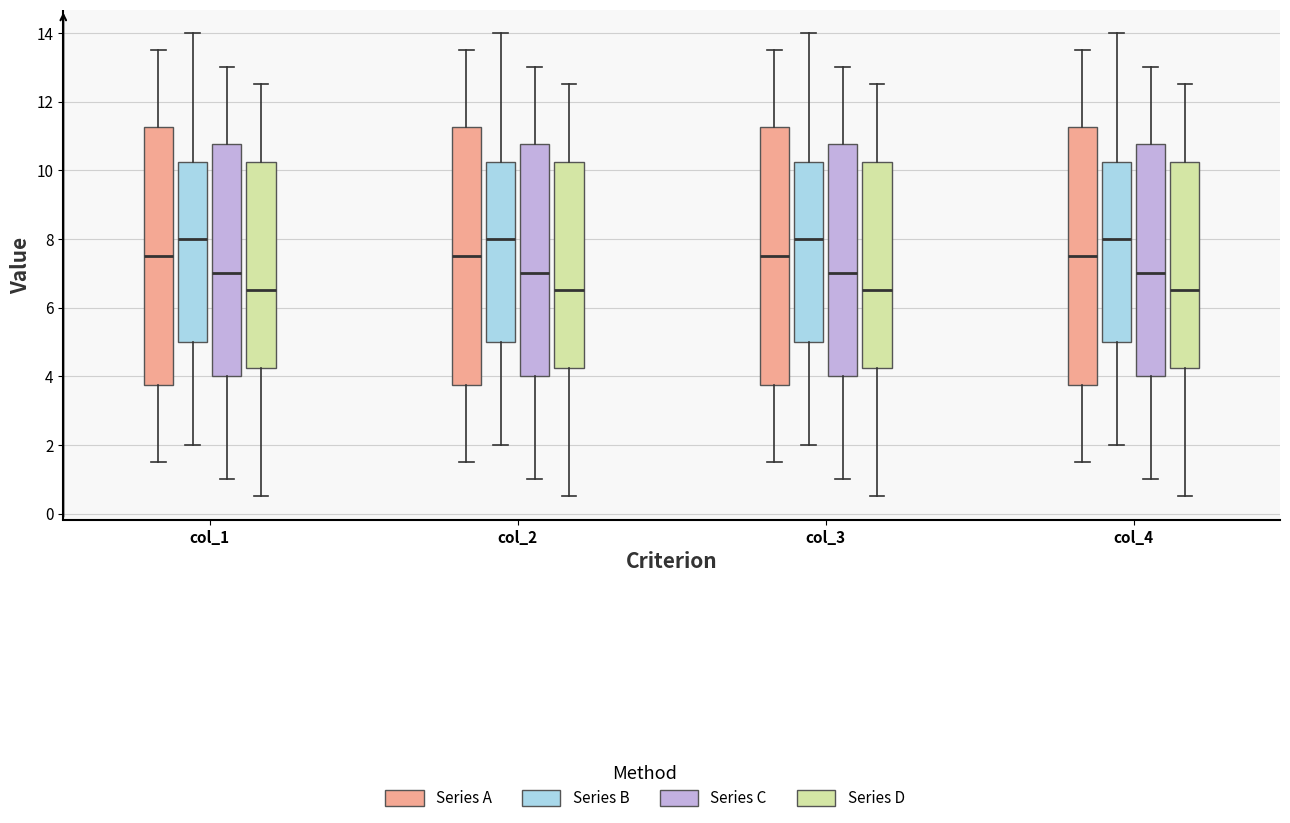

Reading left to right, transcribe this box plot: for each box, give where its median line is, the range the box spans, and where its two whiskers end, as read against the y-axis. The values are not printed on the chart, so give them approximately, as read against the axis.

col_1 (Series A): median 7.6, box 3.8 to 11.2, whiskers 1.6 to 13.6
col_1 (Series B): median 8.0, box 5.0 to 10.2, whiskers 2.0 to 14.0
col_1 (Series C): median 7.0, box 4.0 to 10.8, whiskers 1.0 to 13.0
col_1 (Series D): median 6.6, box 4.2 to 10.2, whiskers 0.6 to 12.6
col_2 (Series A): median 7.6, box 3.8 to 11.2, whiskers 1.6 to 13.6
col_2 (Series B): median 8.0, box 5.0 to 10.2, whiskers 2.0 to 14.0
col_2 (Series C): median 7.0, box 4.0 to 10.8, whiskers 1.0 to 13.0
col_2 (Series D): median 6.6, box 4.2 to 10.2, whiskers 0.6 to 12.6
col_3 (Series A): median 7.6, box 3.8 to 11.2, whiskers 1.6 to 13.6
col_3 (Series B): median 8.0, box 5.0 to 10.2, whiskers 2.0 to 14.0
col_3 (Series C): median 7.0, box 4.0 to 10.8, whiskers 1.0 to 13.0
col_3 (Series D): median 6.6, box 4.2 to 10.2, whiskers 0.6 to 12.6
col_4 (Series A): median 7.6, box 3.8 to 11.2, whiskers 1.6 to 13.6
col_4 (Series B): median 8.0, box 5.0 to 10.2, whiskers 2.0 to 14.0
col_4 (Series C): median 7.0, box 4.0 to 10.8, whiskers 1.0 to 13.0
col_4 (Series D): median 6.6, box 4.2 to 10.2, whiskers 0.6 to 12.6